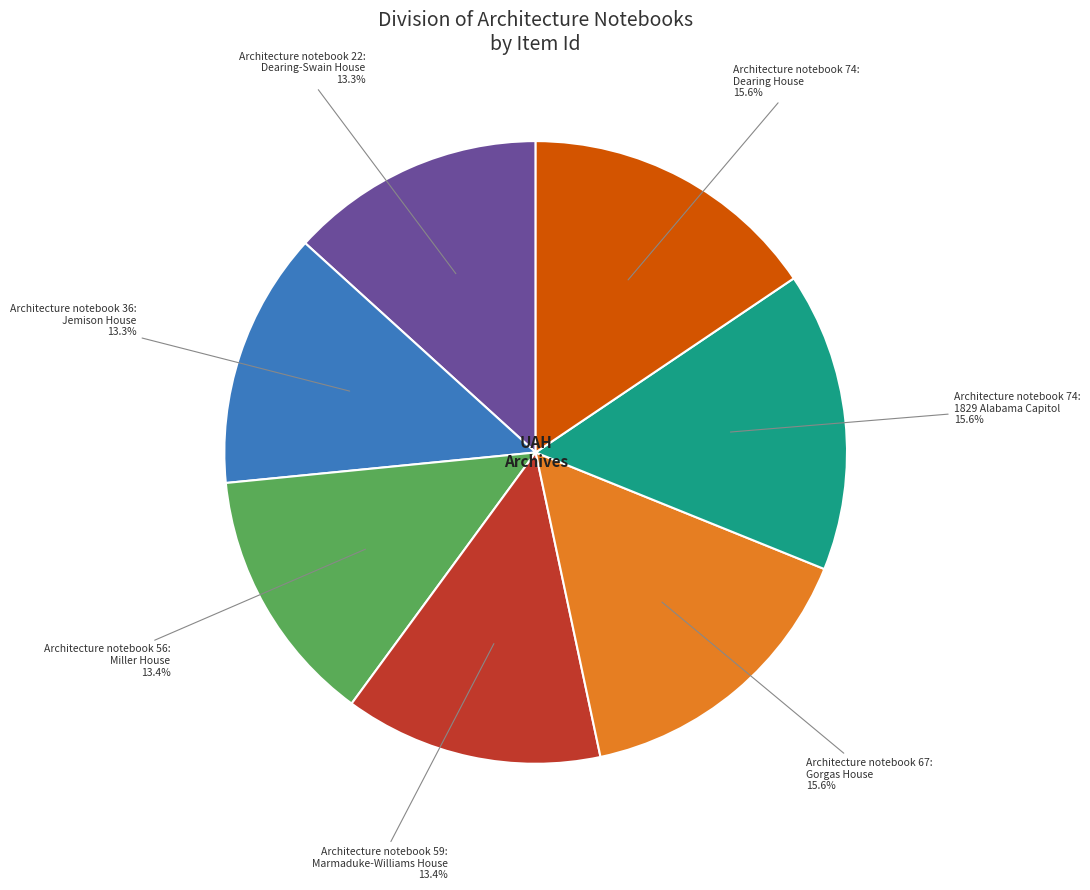

Combined, do Architecture notebook 56: Miller House and Architecture notebook 67: Gorgas House account for over 50%?

No